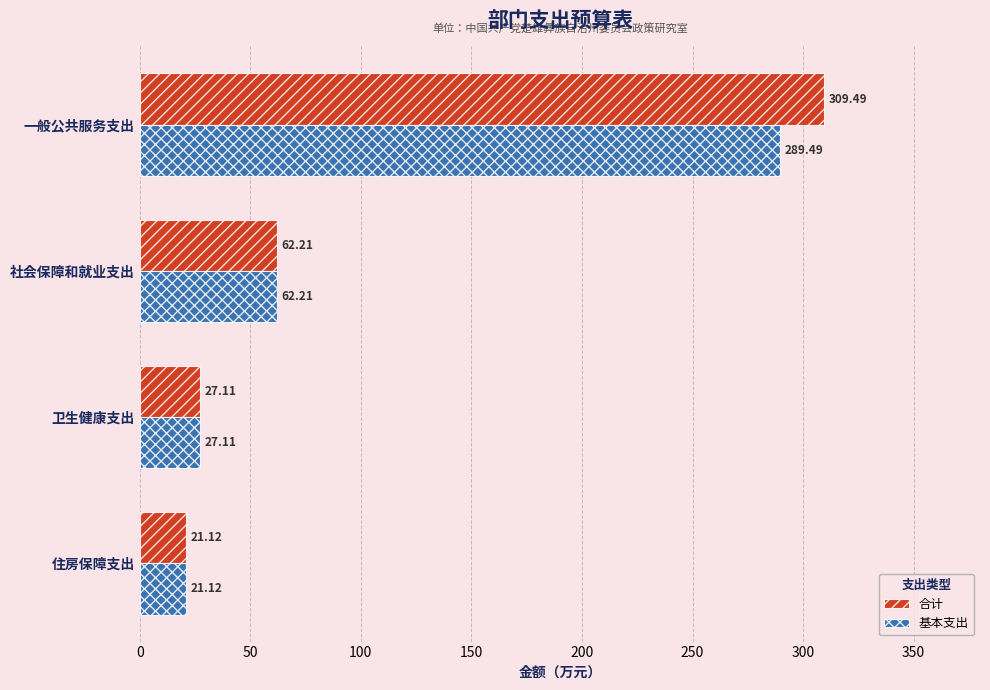

At which label does 合计 reach its peak?

一般公共服务支出